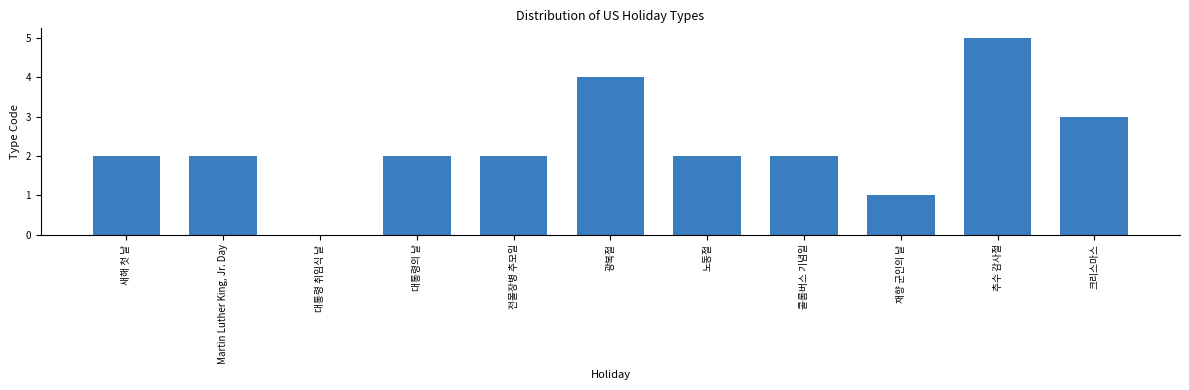

Reading left to right, extract all data points from this chart.

새해 첫 날=2	Martin Luther King, Jr. Day=2	대통령 취임식 날=0	대통령의 날=2	전몰장병 추모일=2	광복절=4	노동절=2	콜롬버스 기념일=2	재향 군인의 날=1	추수 감사절=5	크리스마스=3